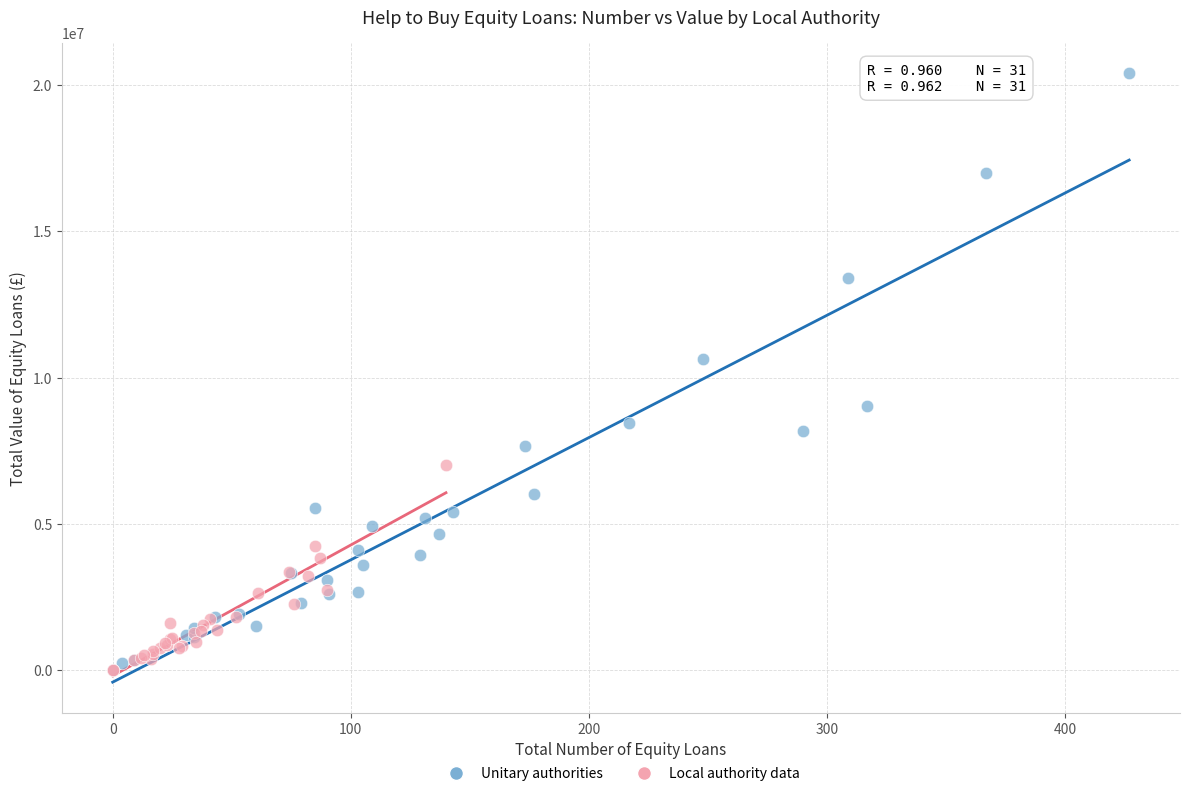

Which series has the widest spread of Y values?

Unitary authorities